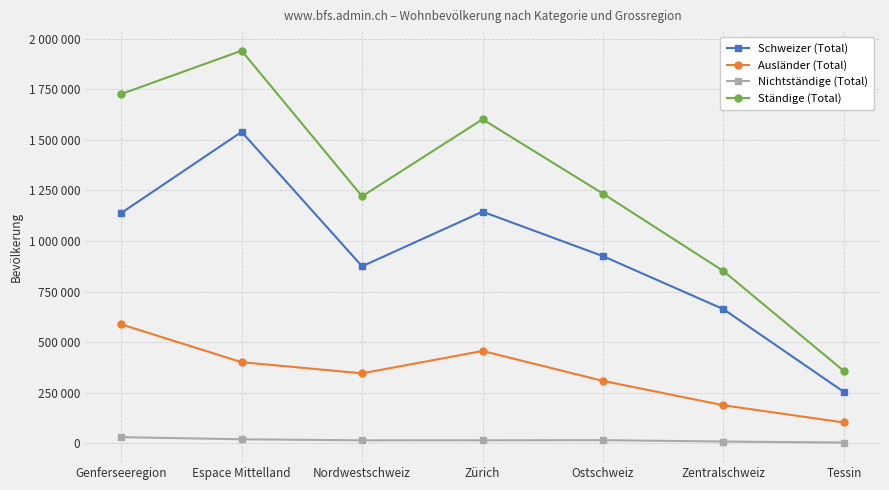

True or false: Ständige (Total) and Ausländer (Total) cross at least once.

False